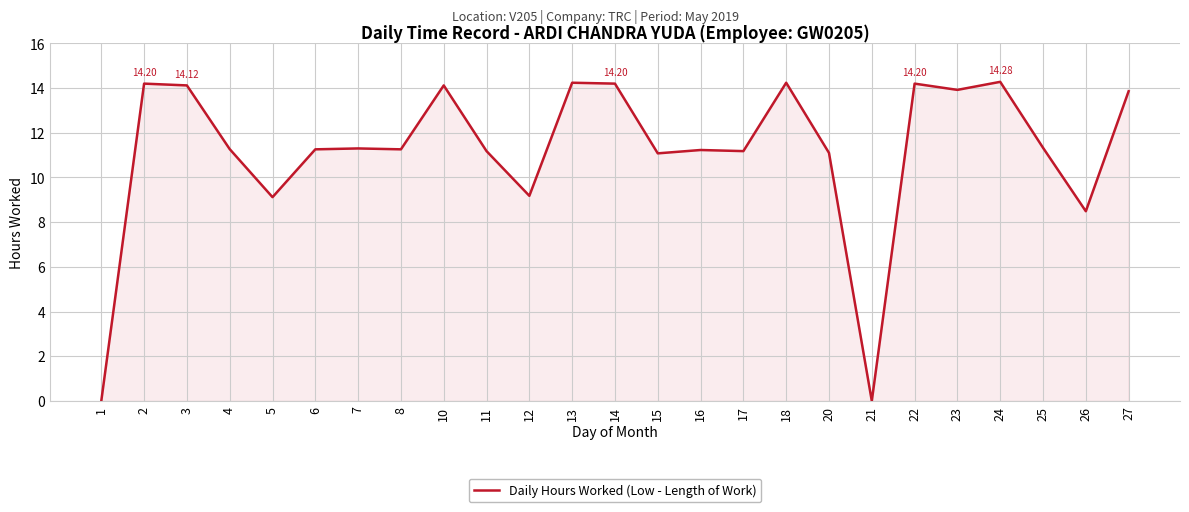

What is the greatest value displayed?

14.3